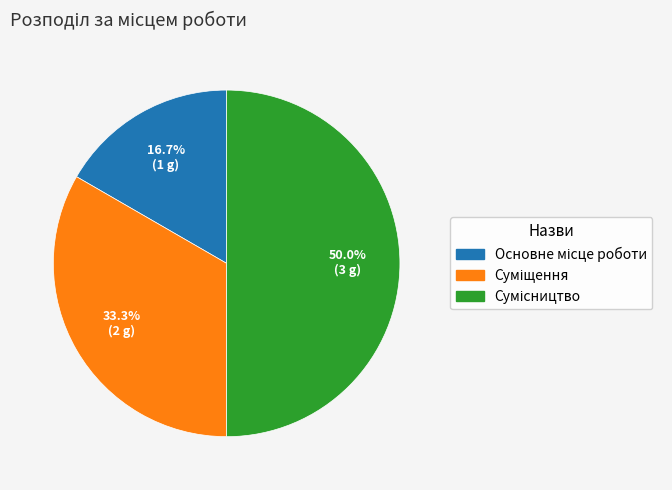

Does Основне місце роботи account for over 50% of the chart?

No